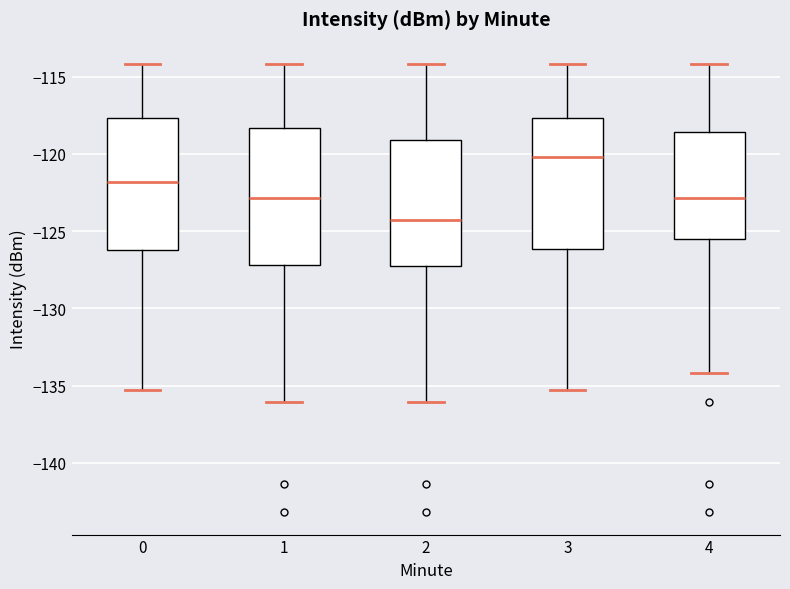

Which box has the highest median line?

3